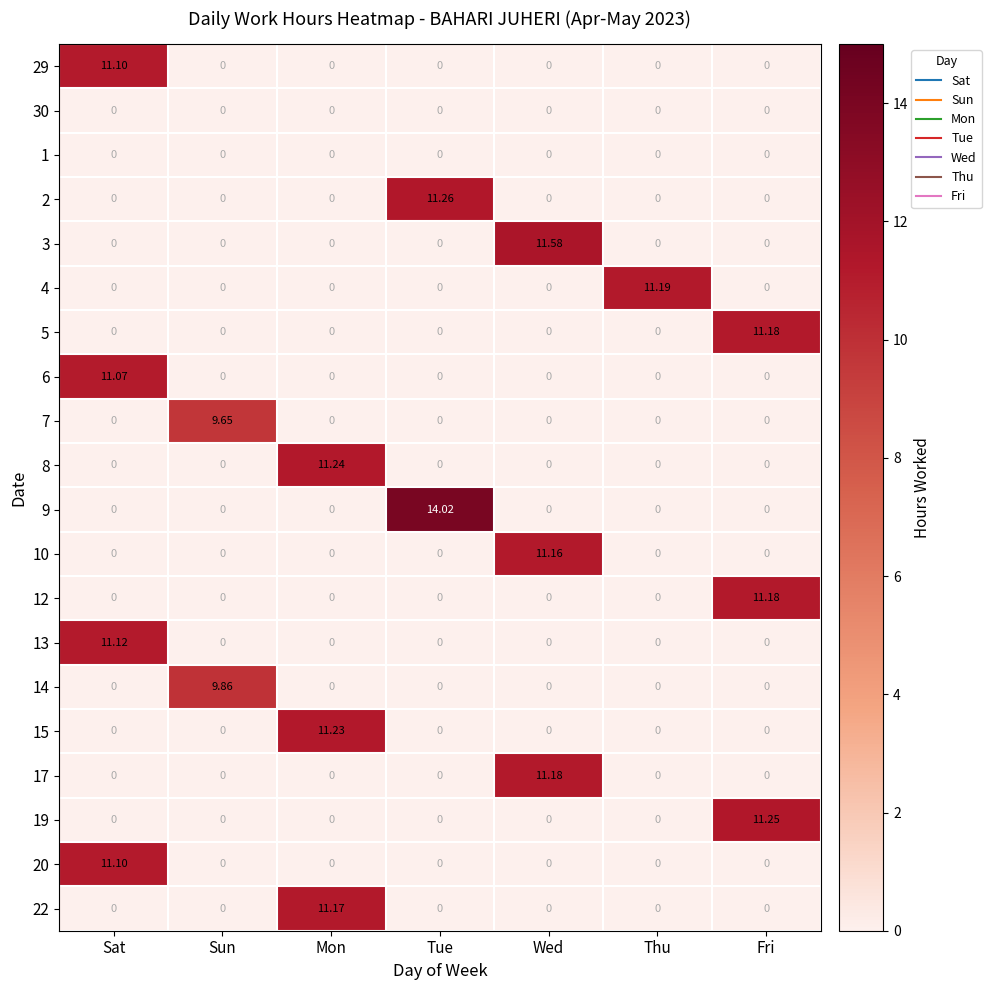

At which label does 29 reach its peak?

Sat